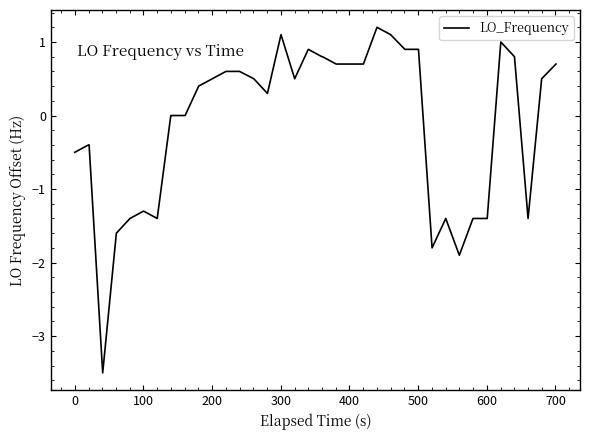

What is the difference between the maximum and minimum values?

4.7